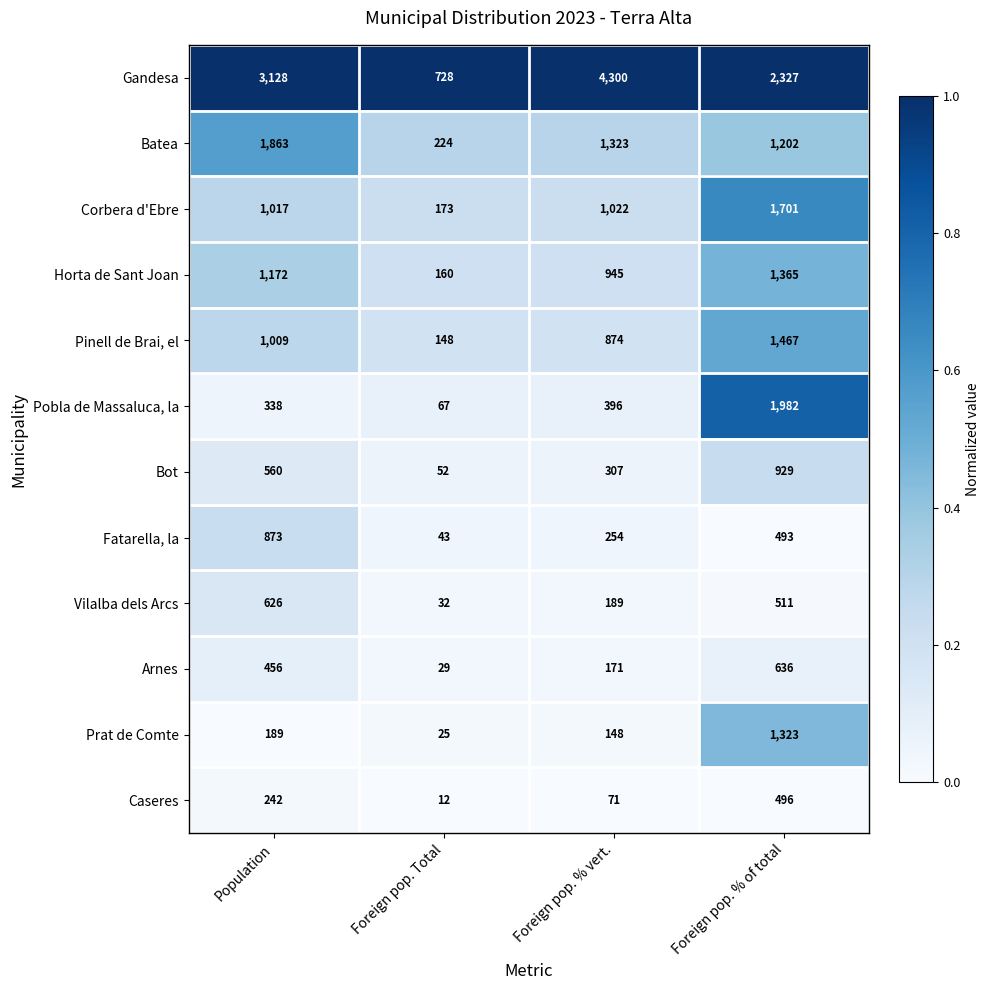

At Foreign pop. % of total, list the series in order from smallest to largest.

Fatarella, la, Caseres, Vilalba dels Arcs, Arnes, Bot, Batea, Prat de Comte, Horta de Sant Joan, Pinell de Brai, el, Corbera d'Ebre, Pobla de Massaluca, la, Gandesa